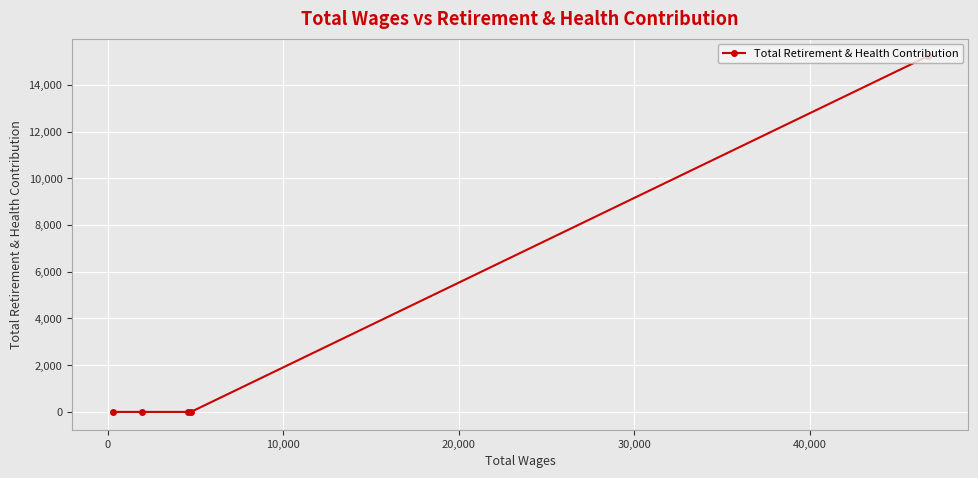

What is the sum of all values?

15220